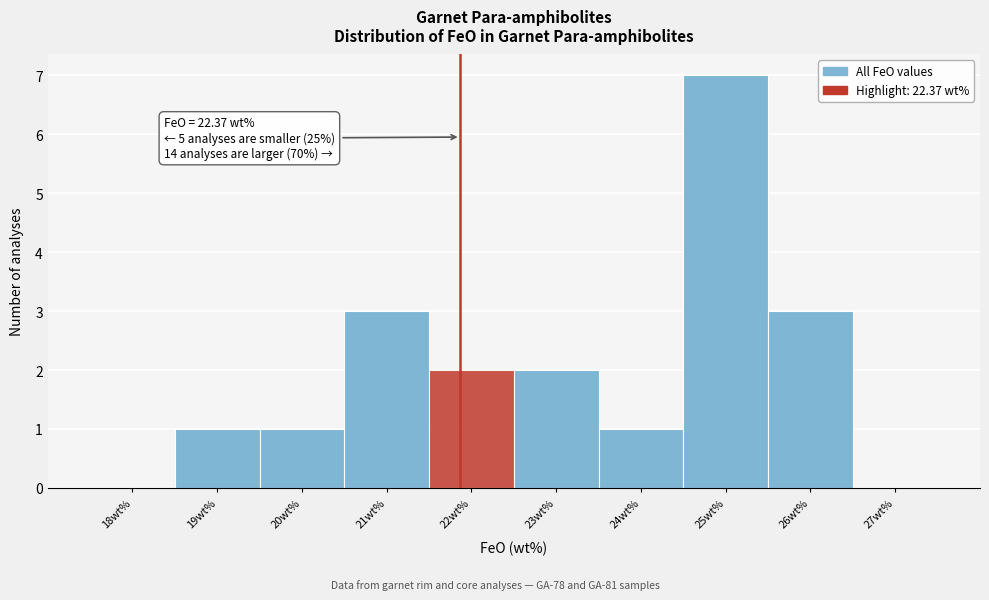

Reading left to right, list all the values displayed in this chart.

18wt%=0	19wt%=1	20wt%=1	21wt%=3	22wt%=2	23wt%=2	24wt%=1	25wt%=7	26wt%=3	27wt%=0